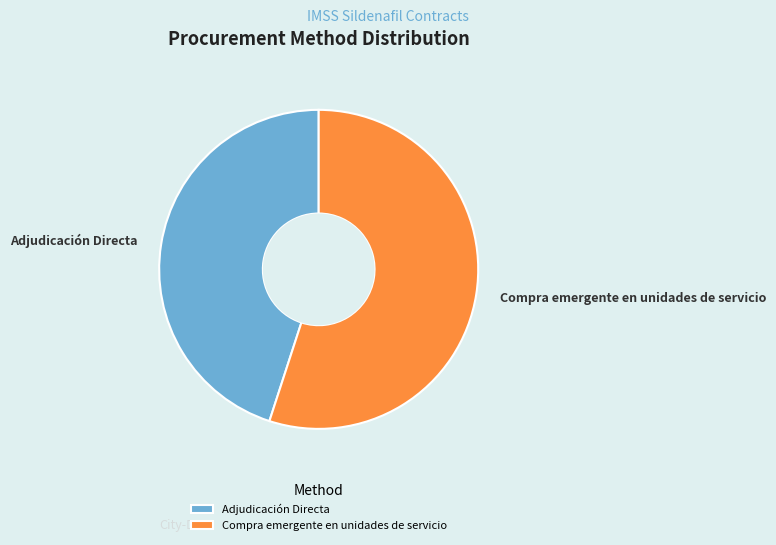

Between Adjudicación Directa and Compra emergente en unidades de servicio, which is larger?

Compra emergente en unidades de servicio